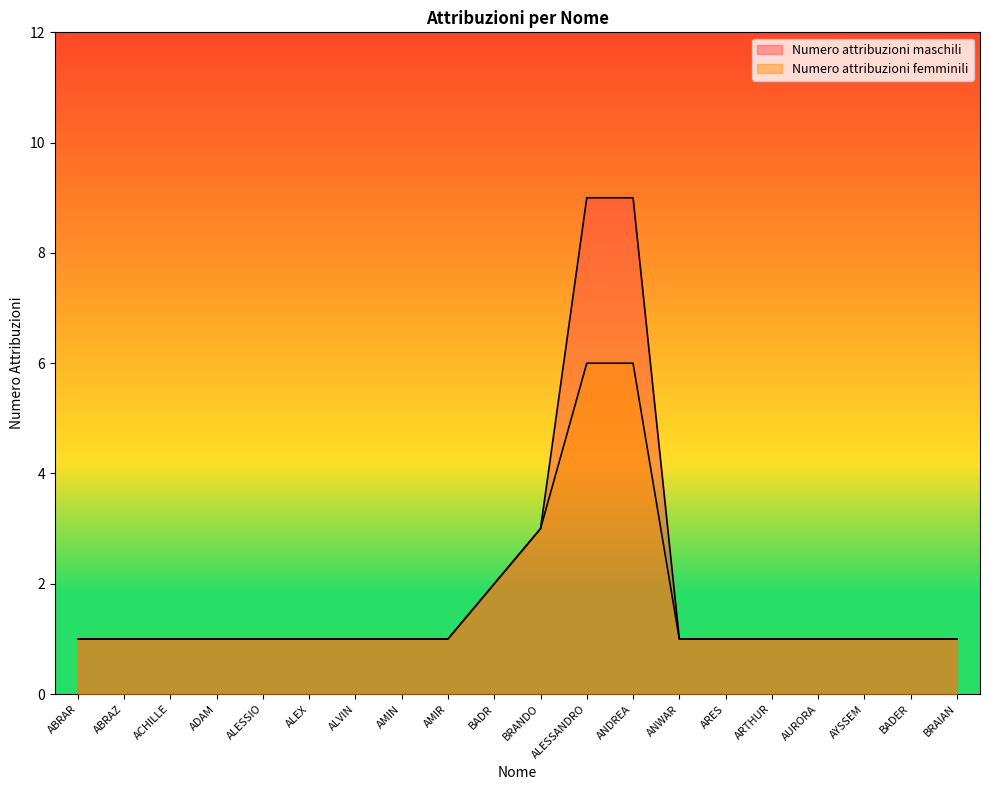

Is the value of Numero attribuzioni femminili at ALESSIO greater than the value of Numero attribuzioni maschili at ARTHUR?

No